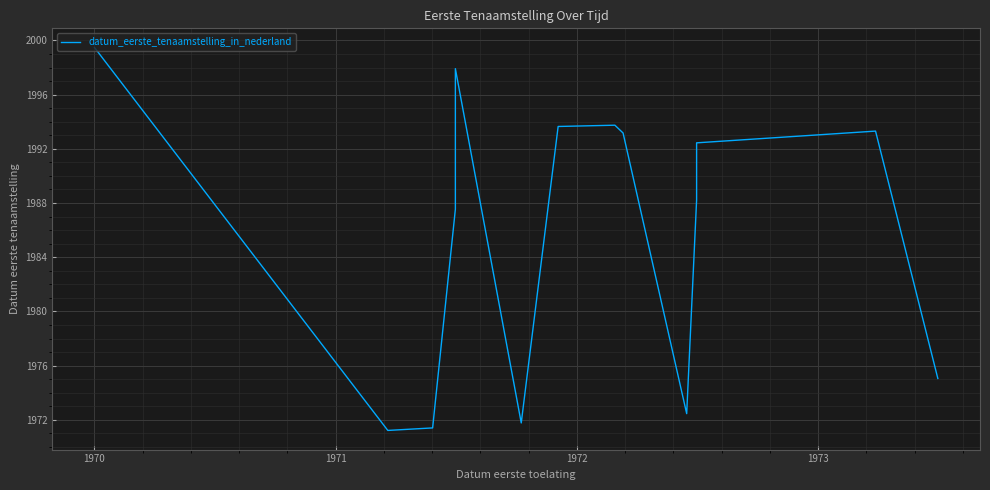

What is the smallest value displayed?

1971.2